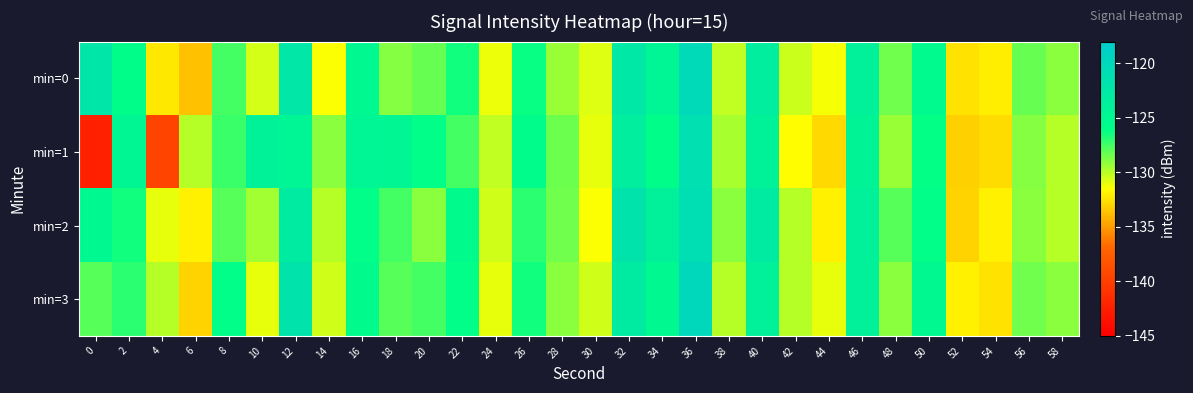

Reading left to right, what are all the values shown in this chart?

min=0: 0=-122.2	2=-125.8	4=-132.3	6=-133.7	8=-127.5	10=-130.6	12=-122.4	14=-131.5	16=-125.1	18=-128.9	20=-128.3	22=-126.5	24=-131.1	26=-126.3	28=-129.4	30=-130.8	32=-122.5	34=-124.6	36=-120.3	38=-130.2	40=-123.5	42=-130.4	44=-131.3	46=-124.0	48=-128.5	50=-125.3	52=-132.5	54=-132.1	56=-128.3	58=-129.0
min=1: 0=-142.4	2=-124.8	4=-139.6	6=-130.0	8=-127.3	10=-124.2	12=-124.6	14=-129.0	16=-124.7	18=-124.8	20=-126.0	22=-127.5	24=-130.2	26=-125.8	28=-128.4	30=-131.0	32=-123.5	34=-125.9	36=-121.3	38=-129.7	40=-124.1	42=-131.6	44=-132.8	46=-124.5	48=-129.3	50=-126.2	52=-133.1	54=-132.7	56=-128.9	58=-130.0
min=2: 0=-125.0	2=-126.5	4=-131.0	6=-132.0	8=-128.0	10=-129.5	12=-123.0	14=-130.0	16=-126.0	18=-127.5	20=-129.0	22=-125.5	24=-130.5	26=-127.0	28=-128.5	30=-131.5	32=-122.0	34=-124.0	36=-121.0	38=-129.0	40=-123.0	42=-130.0	44=-132.0	46=-124.0	48=-128.0	50=-126.0	52=-133.0	54=-132.0	56=-129.0	58=-130.0
min=3: 0=-128.0	2=-127.0	4=-130.0	6=-133.0	8=-126.0	10=-131.0	12=-122.0	14=-130.5	16=-125.5	18=-128.0	20=-127.5	22=-126.0	24=-131.0	26=-126.5	28=-129.0	30=-130.5	32=-123.0	34=-125.0	36=-120.0	38=-130.0	40=-124.0	42=-130.0	44=-131.0	46=-124.0	48=-129.0	50=-125.0	52=-132.0	54=-132.5	56=-128.5	58=-129.0